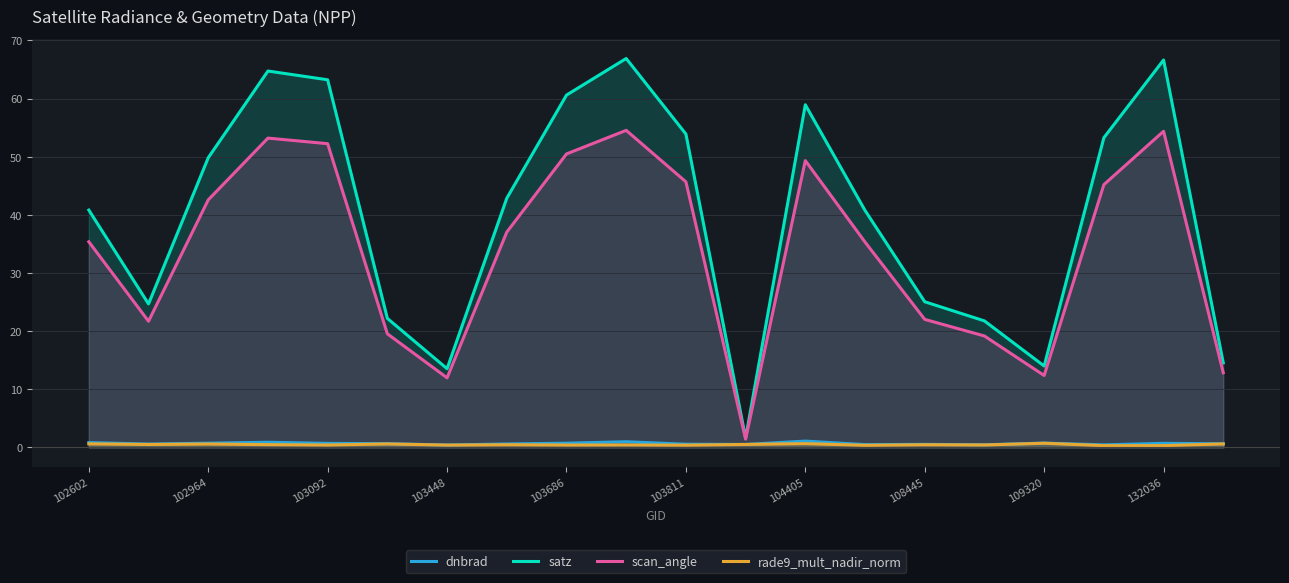

The value of scan_angle at 102964 is 42.6. True or false?

True